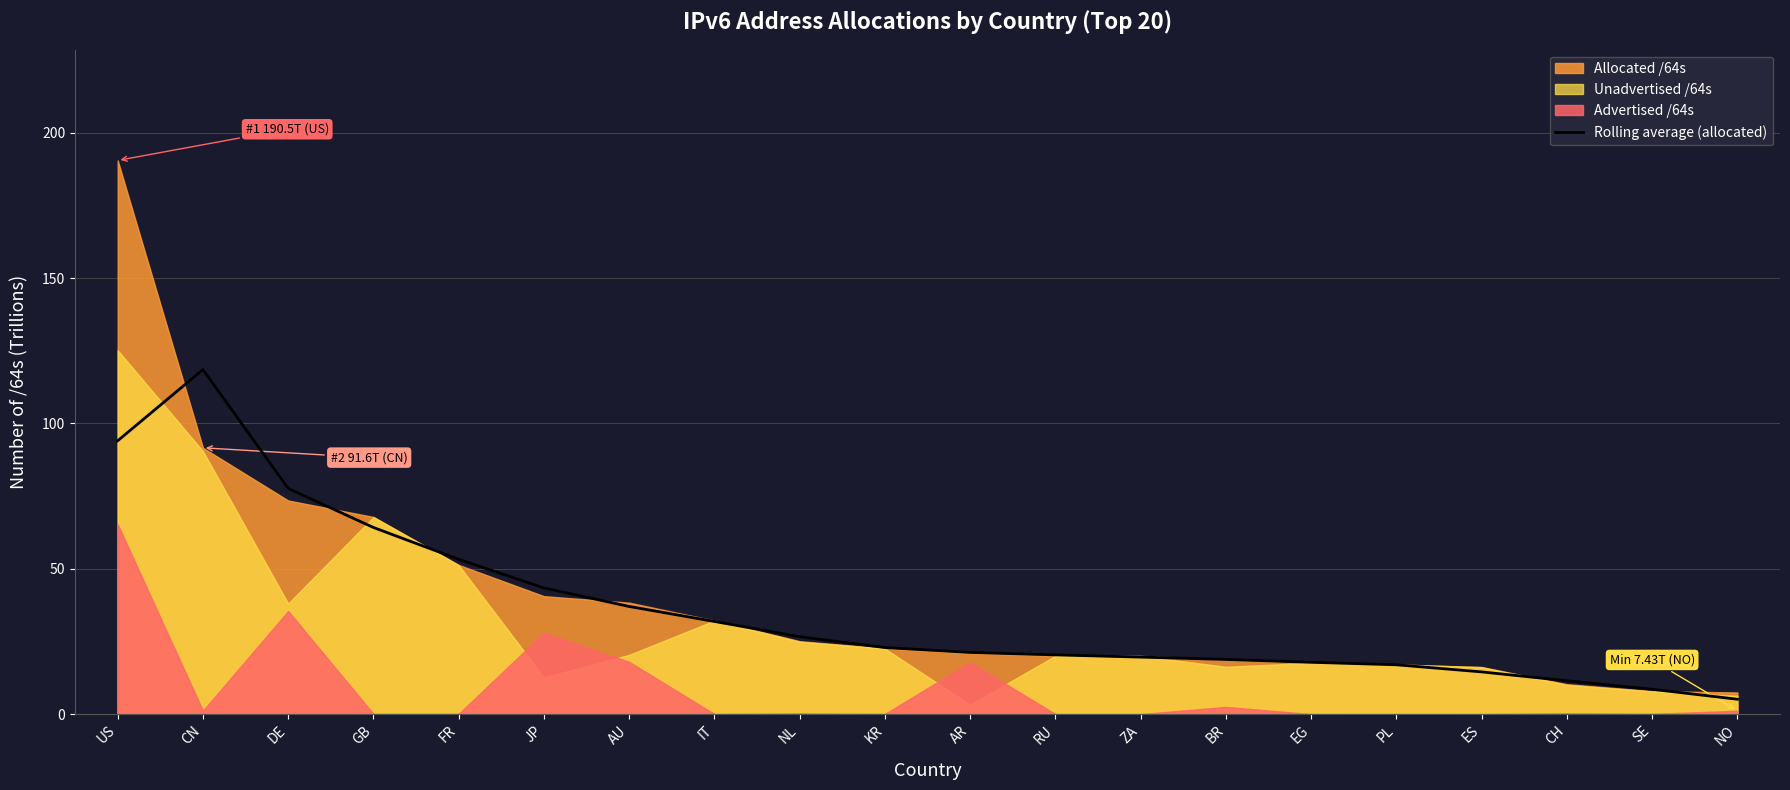

What is the label of the 17th point from the right?

GB